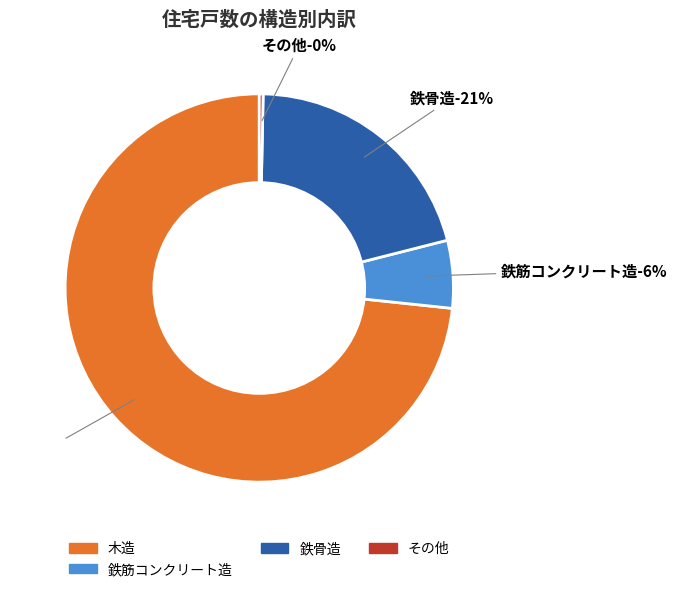

What is the change in value from 木造 to 鉄骨鉄筋コンクリート造?

-690